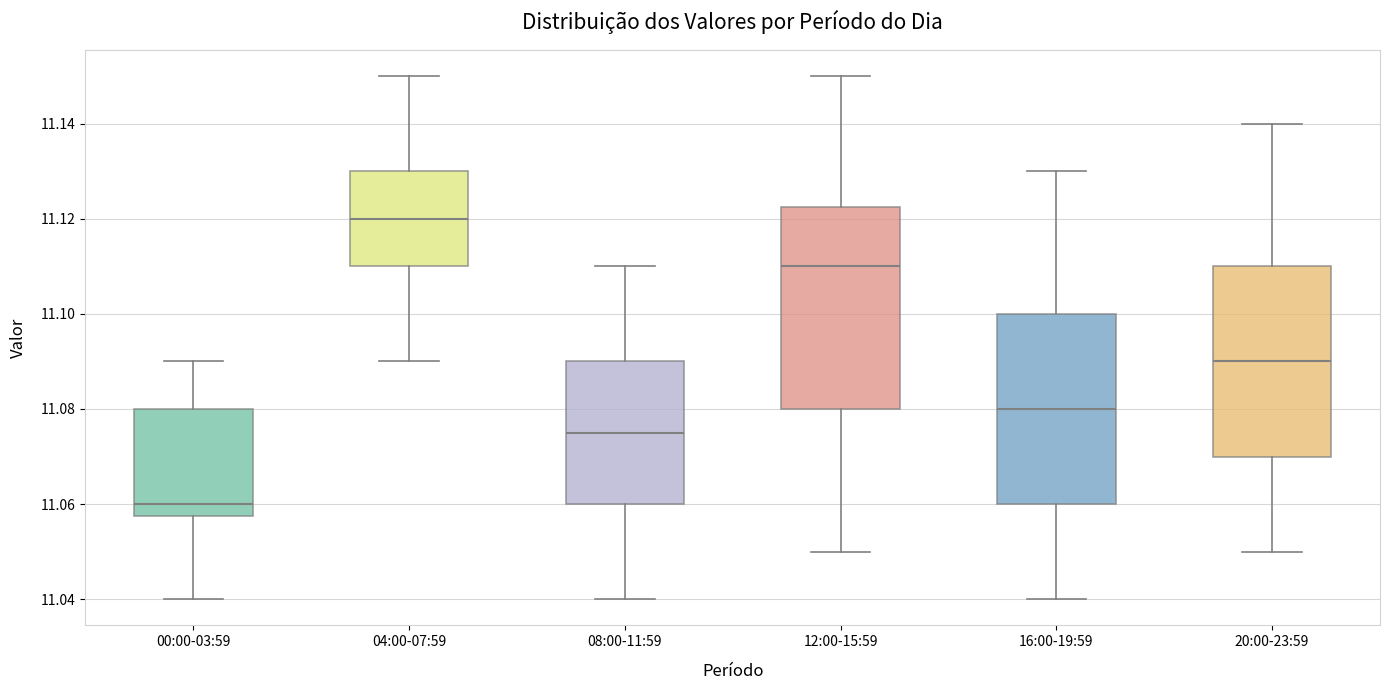

Reading left to right, transcribe this box plot: for each box, give where its median line is, the range the box spans, and where its two whiskers end, as read against the y-axis. The values are not printed on the chart, so give them approximately, as read against the axis.

00:00-03:59: median 11.060, box 11.058 to 11.080, whiskers 11.040 to 11.090
04:00-07:59: median 11.120, box 11.110 to 11.130, whiskers 11.090 to 11.150
08:00-11:59: median 11.076, box 11.060 to 11.090, whiskers 11.040 to 11.110
12:00-15:59: median 11.110, box 11.080 to 11.122, whiskers 11.050 to 11.150
16:00-19:59: median 11.080, box 11.060 to 11.100, whiskers 11.040 to 11.130
20:00-23:59: median 11.090, box 11.070 to 11.110, whiskers 11.050 to 11.140